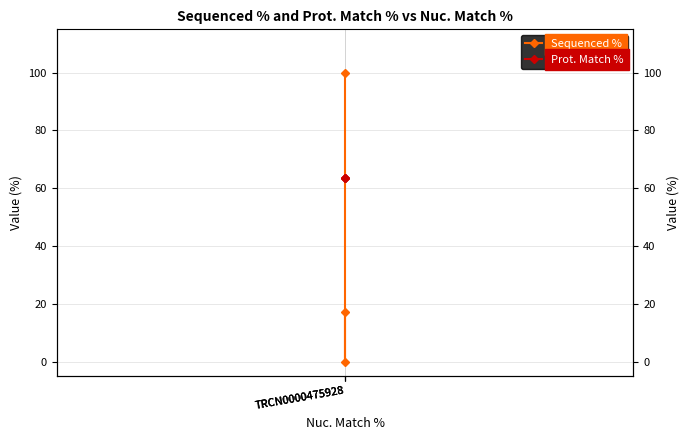

Count the Sequenced % values in the range 0 to 100.

3